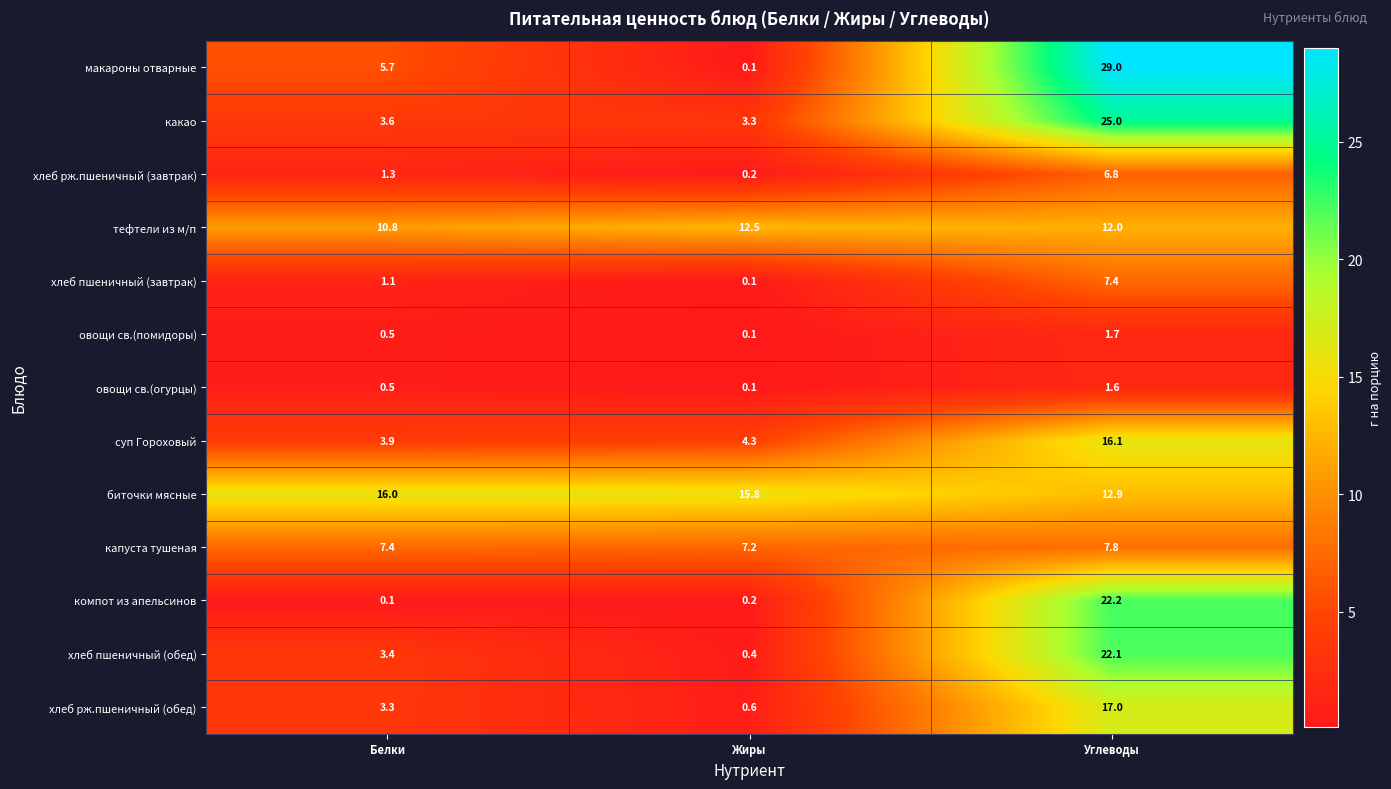

What is the average value of the овощи св.(помидоры) series?

0.8